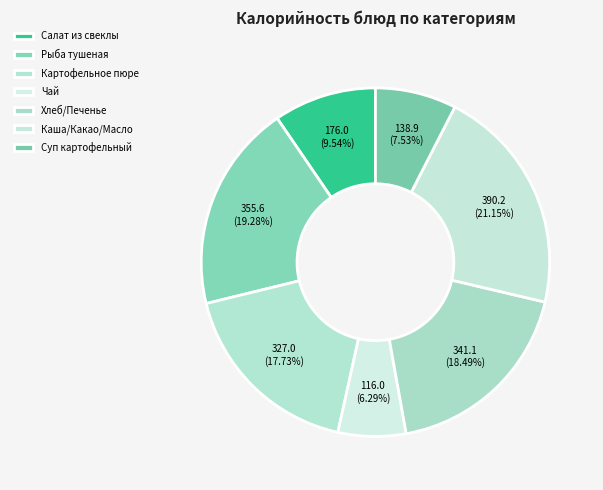

How many slices are in this pie chart?

7